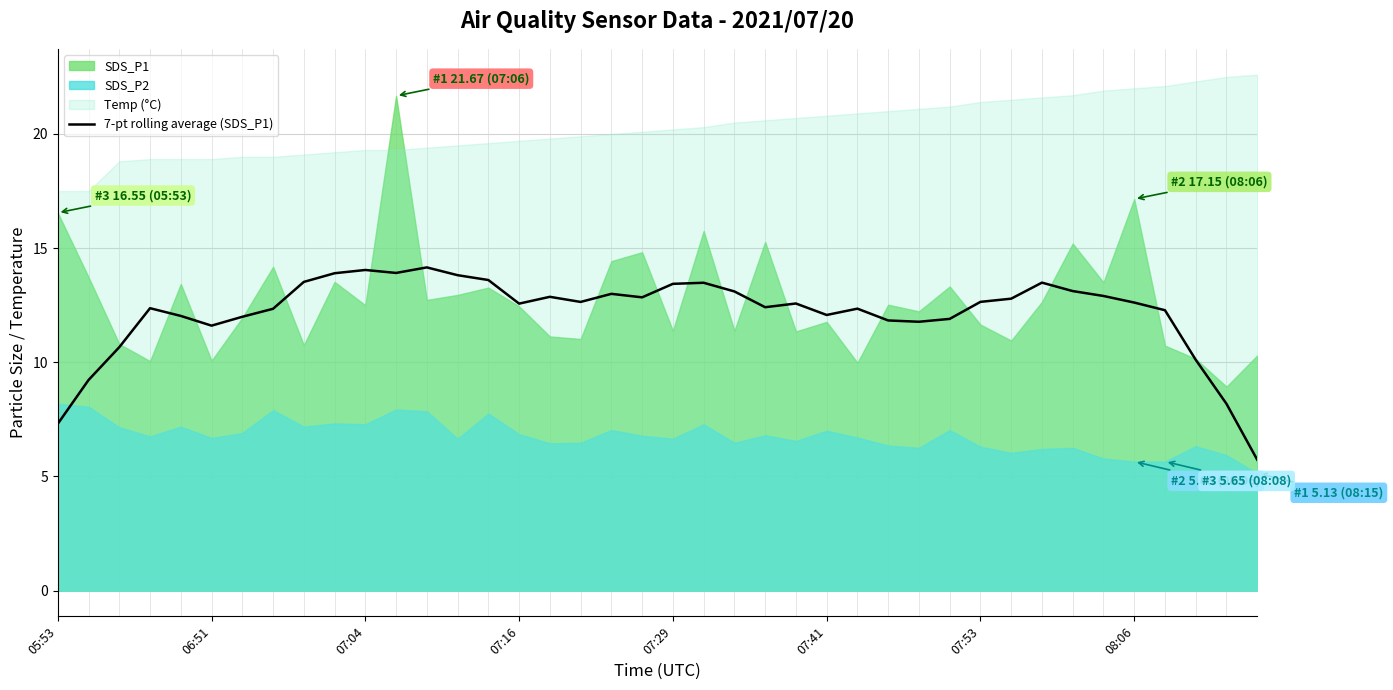

What is the label of the 27th point from the right?

13